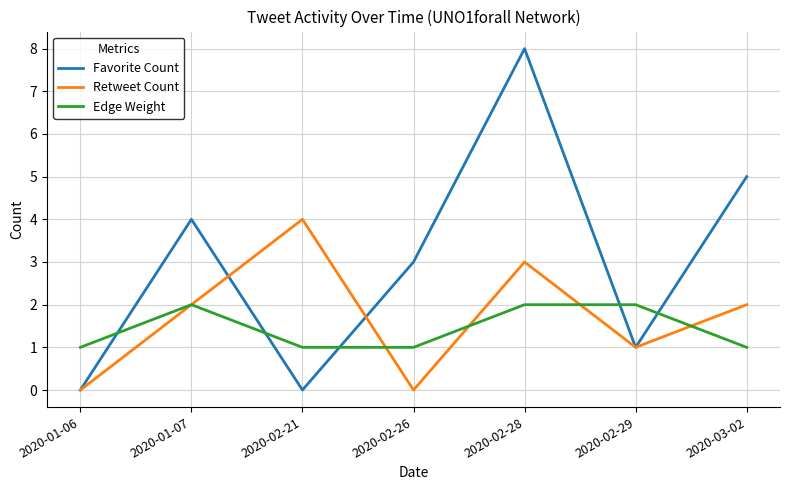

What position from the left is 2020-02-21?

3